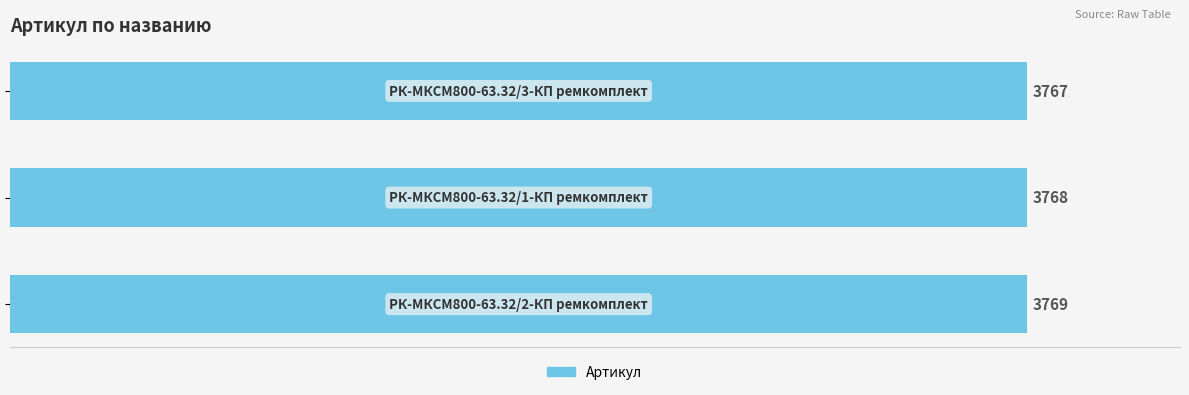

What is the maximum value shown in the chart?

3769